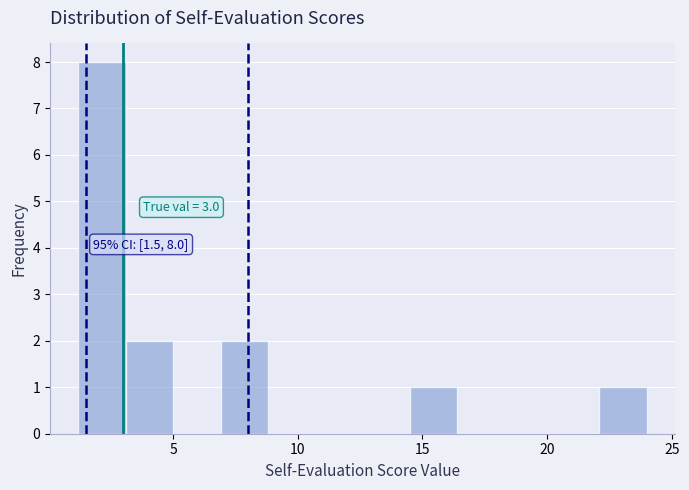

Around what value on the x-axis is the tallest bar? Give the approximate position of its centre, as read against the axis.

2.0